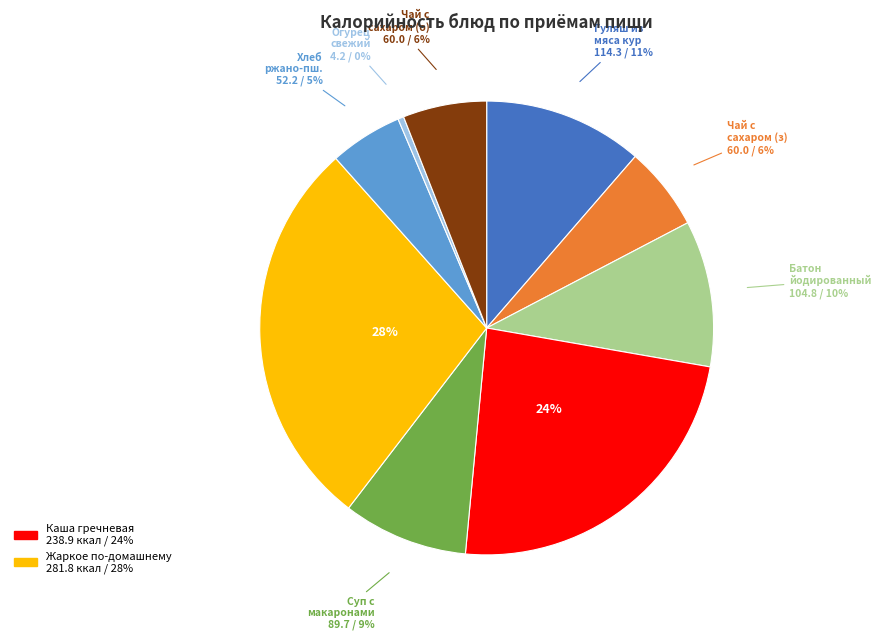

To the nearest percent, what is the average slice percentage?

11%